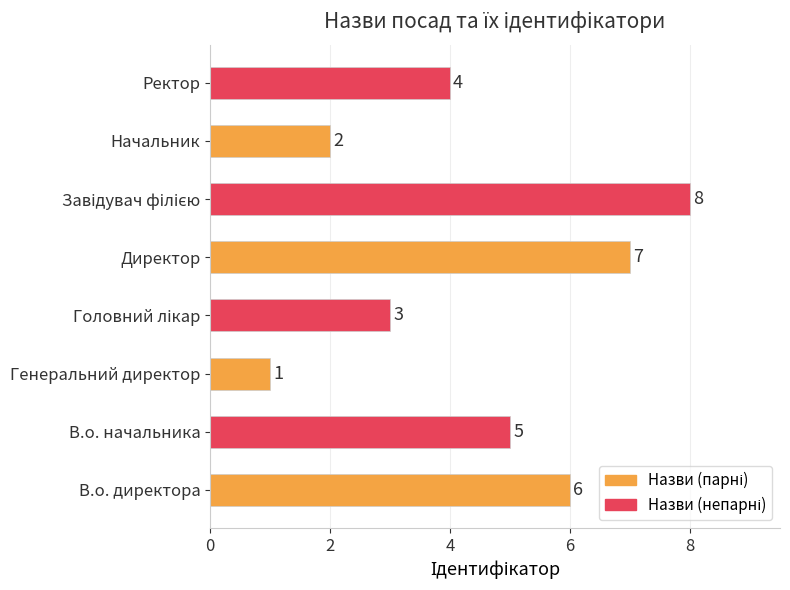

What is the maximum value shown in the chart?

8